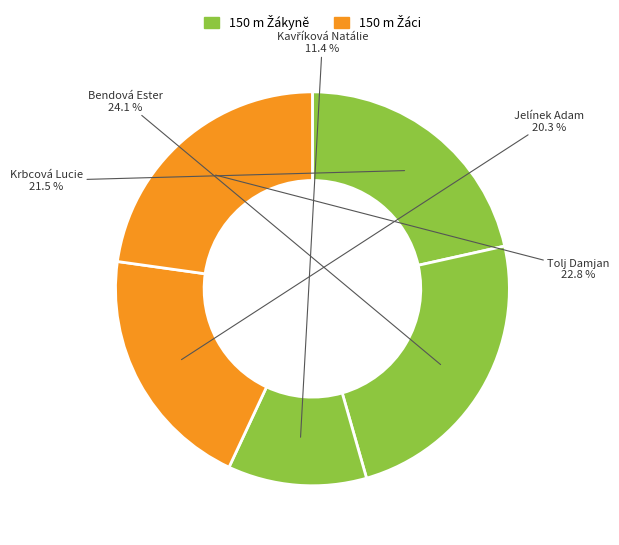

Is there a majority slice in this chart?

No